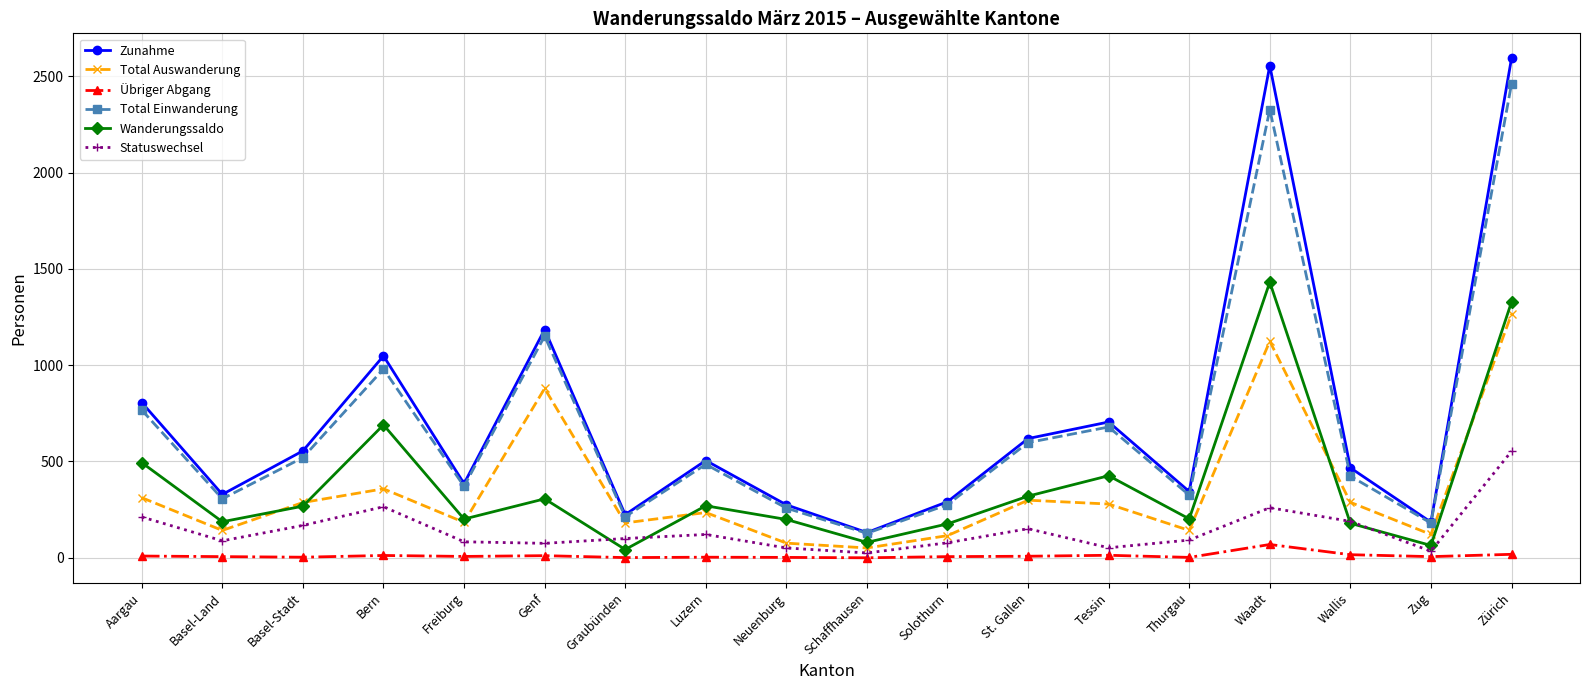

Rank the series by their maximum value, from lowest to highest.

Übriger Abgang, Statuswechsel, Total Auswanderung, Wanderungssaldo, Total Einwanderung, Zunahme